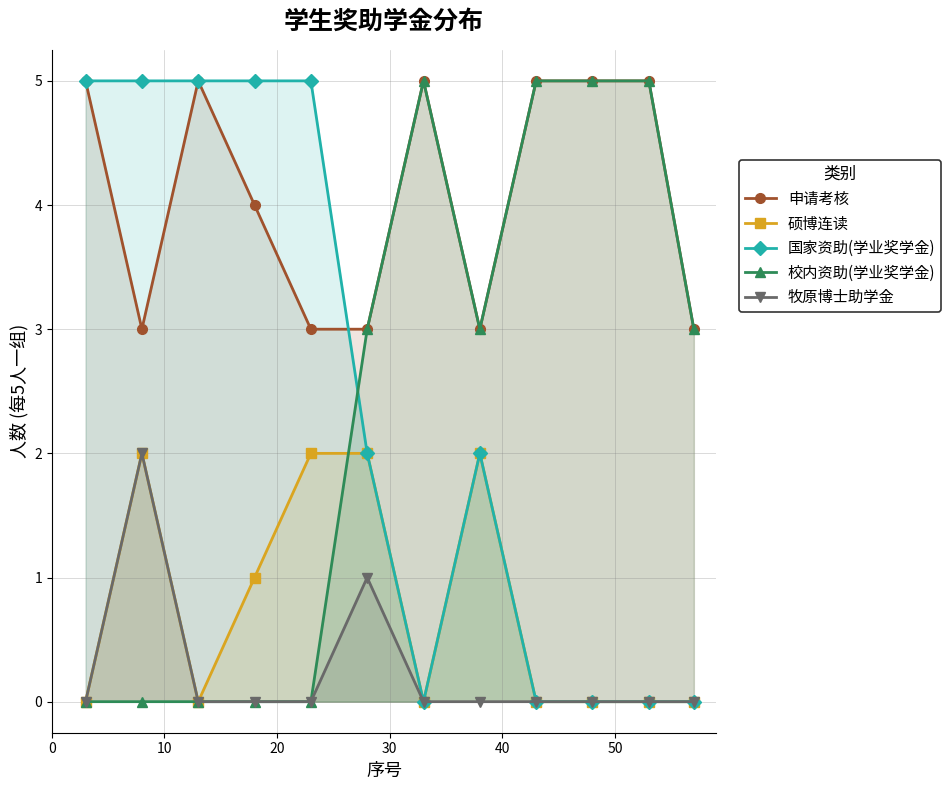

True or false: 申请考核 and 牧原博士助学金 cross at least once.

False